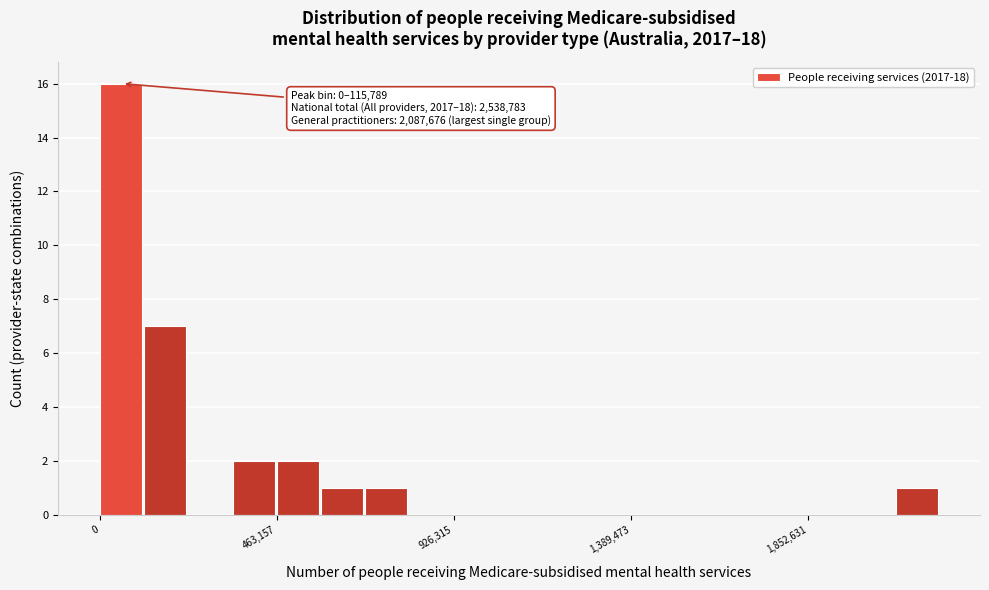

Around what value on the x-axis is the tallest bar? Give the approximate position of its centre, as read against the axis.

50000